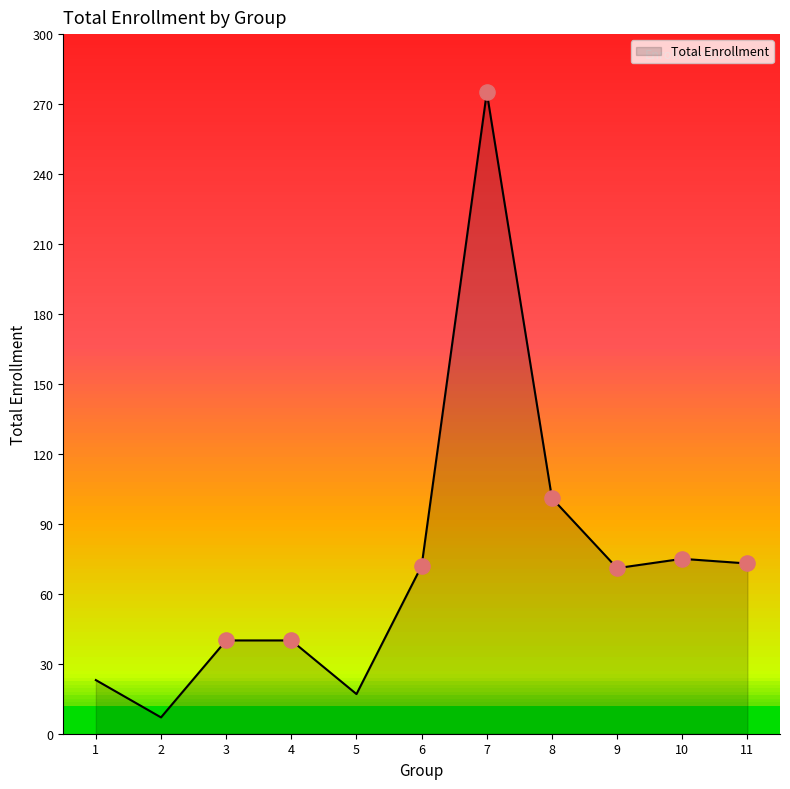

What is the change in value from 3 to 10?

+35